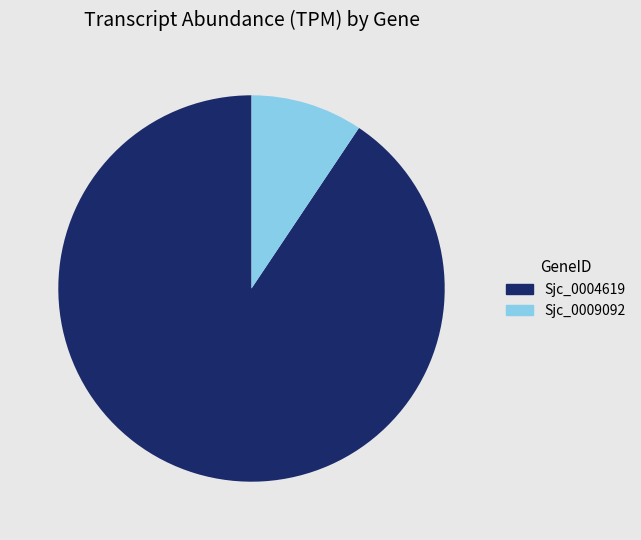

Approximately how many times larger is the value at Sjc_0004619 compared to Sjc_0009092?

9.7